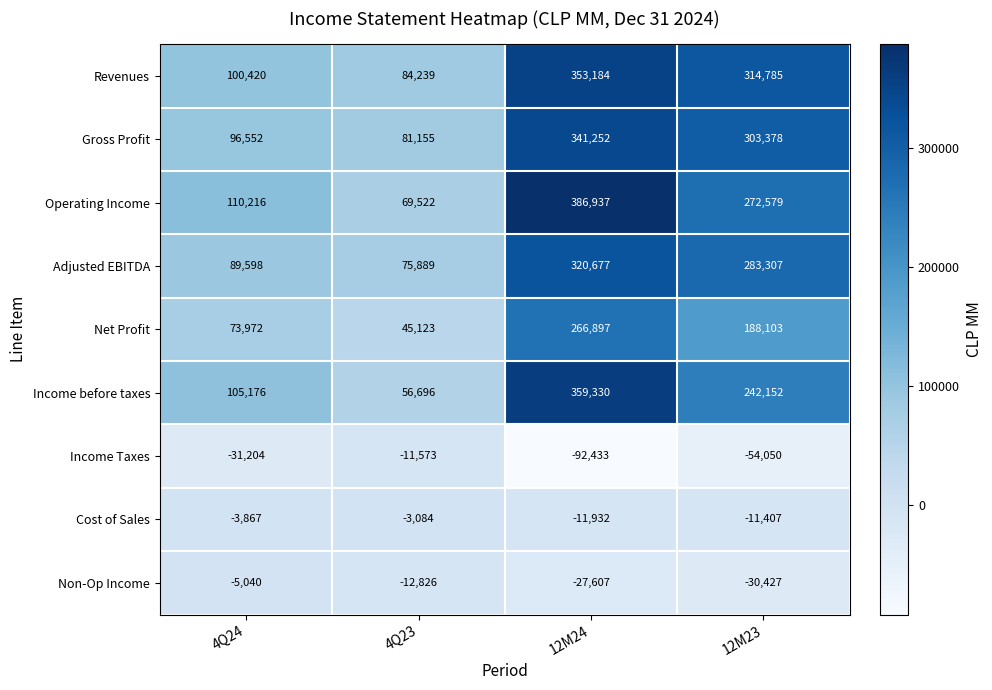

What is the difference between the Non-Op Income values at 4Q23 and 12M24?

14781